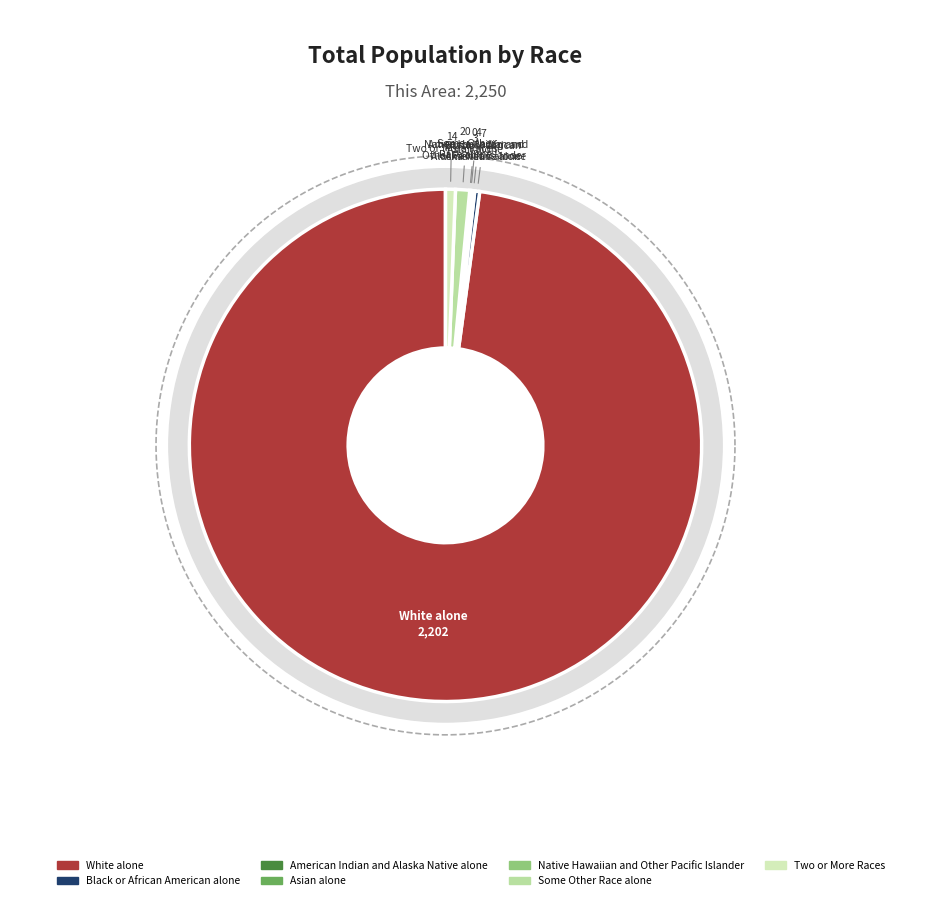

What is the change in value from Native Hawaiian and
Other Pacific Islander to Some Other
Race alone?

+20